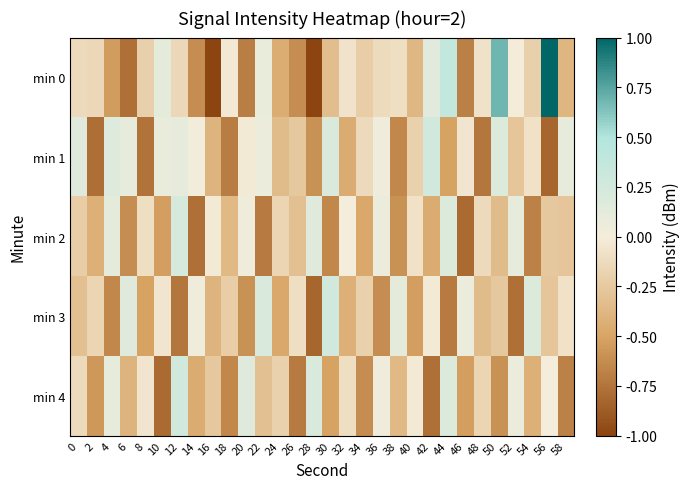

Reading right to left, extract all data points from this chart.

min 0: 58=-0.4	56=1.0	54=-0.2	52=-0.0	50=0.7	48=-0.1	46=-0.7	44=0.4	42=0.1	40=-0.4	38=-0.1	36=-0.1	34=-0.2	32=-0.1	30=-0.3	28=-1.0	26=-0.6	24=-0.4	22=0.1	20=-0.7	18=-0.0	16=-1.0	14=-0.6	12=-0.1	10=0.1	8=-0.2	6=-0.8	4=-0.5	2=-0.1	0=-0.1
min 1: 58=0.1	56=-0.8	54=-0.1	52=-0.3	50=0.2	48=-0.7	46=-0.0	44=-0.5	42=0.3	40=-0.2	38=-0.7	36=0.0	34=-0.1	32=-0.5	30=0.2	28=-0.6	26=-0.3	24=-0.3	22=0.1	20=-0.0	18=-0.7	16=-0.4	14=0.0	12=0.1	10=0.1	8=-0.8	6=0.1	4=0.2	2=-0.8	0=0.1
min 2: 58=-0.3	56=-0.3	54=-0.7	52=0.1	50=-0.3	48=-0.1	46=-0.8	44=0.2	42=-0.5	40=-0.1	38=-0.6	36=0.1	34=-0.5	32=0.0	30=-0.7	28=0.2	26=-0.3	24=-0.2	22=-0.7	20=0.0	18=-0.4	16=-0.0	14=-0.8	12=0.2	10=-0.5	8=-0.1	6=-0.6	4=0.1	2=-0.4	0=-0.2
min 3: 58=-0.1	56=-0.3	54=0.2	52=-0.8	50=-0.3	48=-0.3	46=0.1	44=-0.7	42=-0.0	40=-0.5	38=0.1	36=-0.6	34=-0.2	32=-0.4	30=0.3	28=-0.8	26=-0.1	24=-0.5	22=0.2	20=-0.6	18=-0.2	16=-0.4	14=0.0	12=-0.7	10=-0.0	8=-0.5	6=0.2	4=-0.7	2=-0.2	0=-0.3
min 4: 58=-0.7	56=0.0	54=-0.4	52=0.1	50=-0.6	48=-0.2	46=-0.5	44=0.2	42=-0.8	40=-0.0	38=-0.4	36=0.0	34=-0.6	32=-0.1	30=-0.5	28=0.2	26=-0.7	24=-0.2	22=-0.3	20=0.2	18=-0.7	16=-0.3	14=-0.5	12=0.3	10=-0.8	8=-0.0	6=-0.4	4=0.1	2=-0.6	0=-0.1